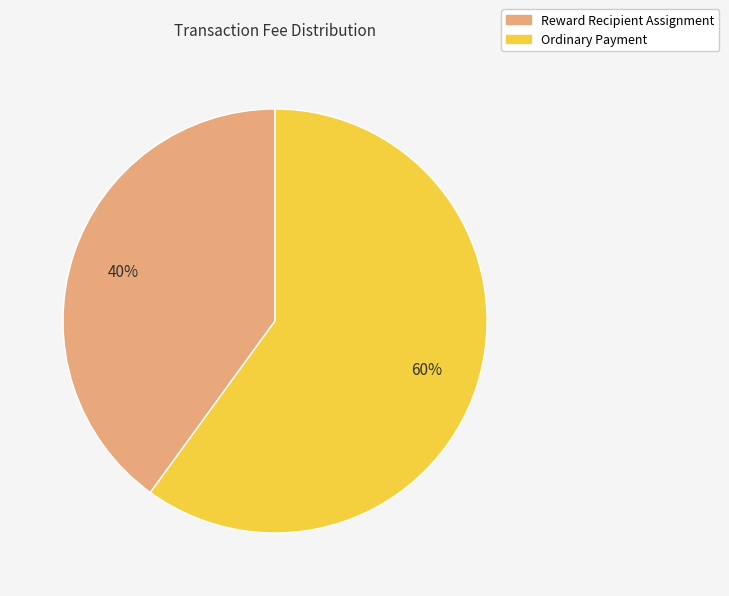

To the nearest percent, what is the difference between the Ordinary Payment and Reward Recipient Assignment slice percentages?

20%